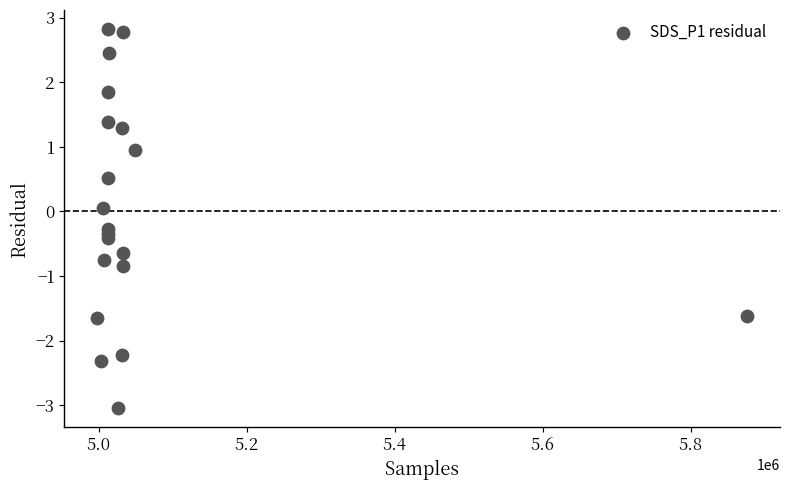

What is the range of Y values (max minus min)?

5.9